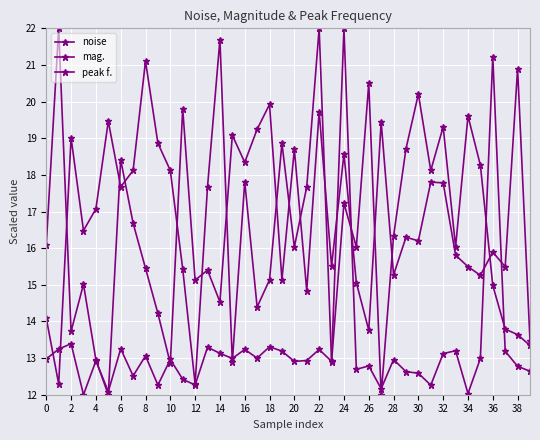

Is this an area chart (filled region under the line)?

No